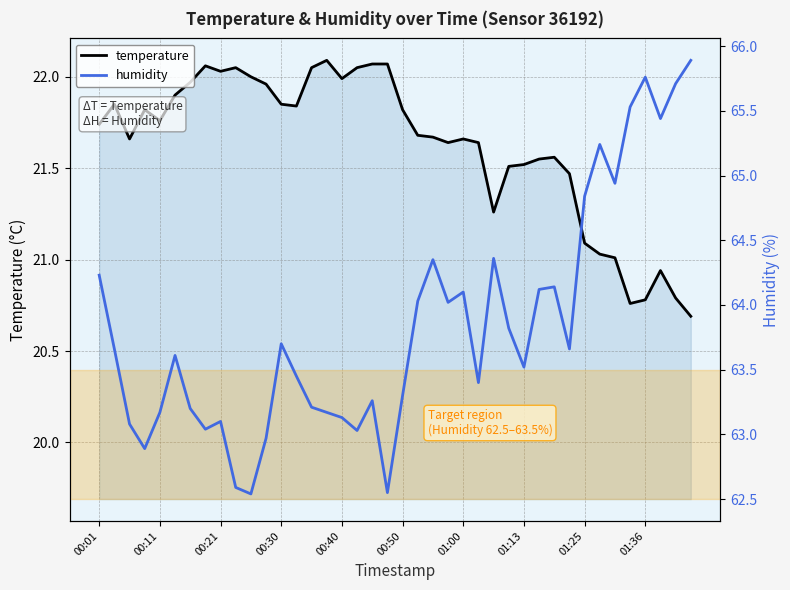

Which series has the largest total across all categories?

humidity